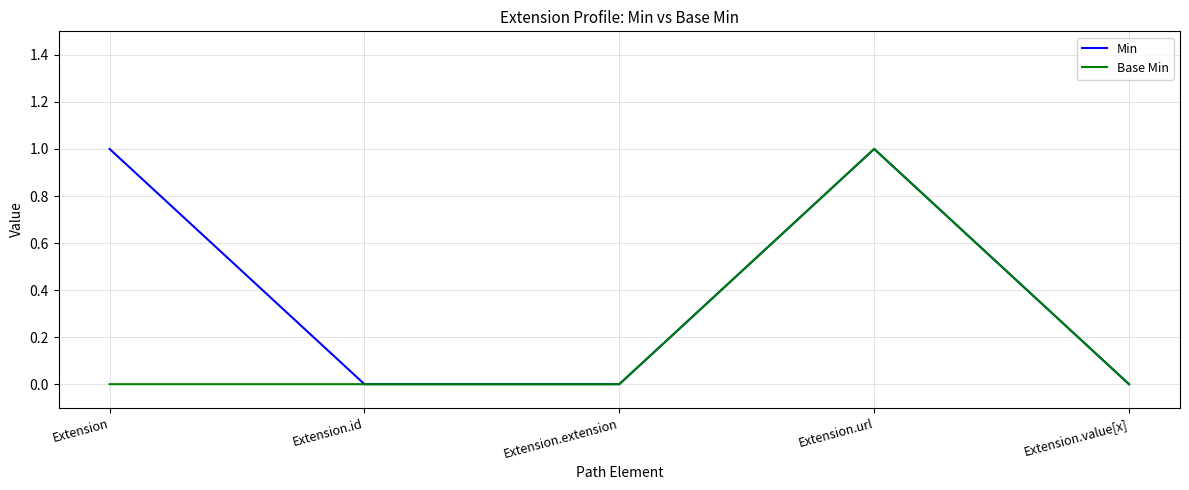

List the series in order of their overall mean, highest first.

Min, Base Min